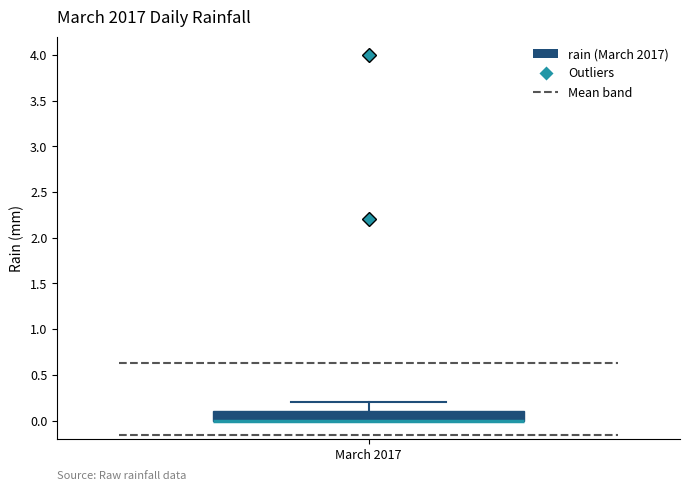

Read this box plot against the y-axis: the position of the median line, the range covered by the box, and the ends of both whiskers. The values are not printed on the chart, so give them approximately, as read against the axis.

median 0.0 (drawn on the box's lower edge), box 0.0 to 0.1, whiskers 0.0 to 0.2